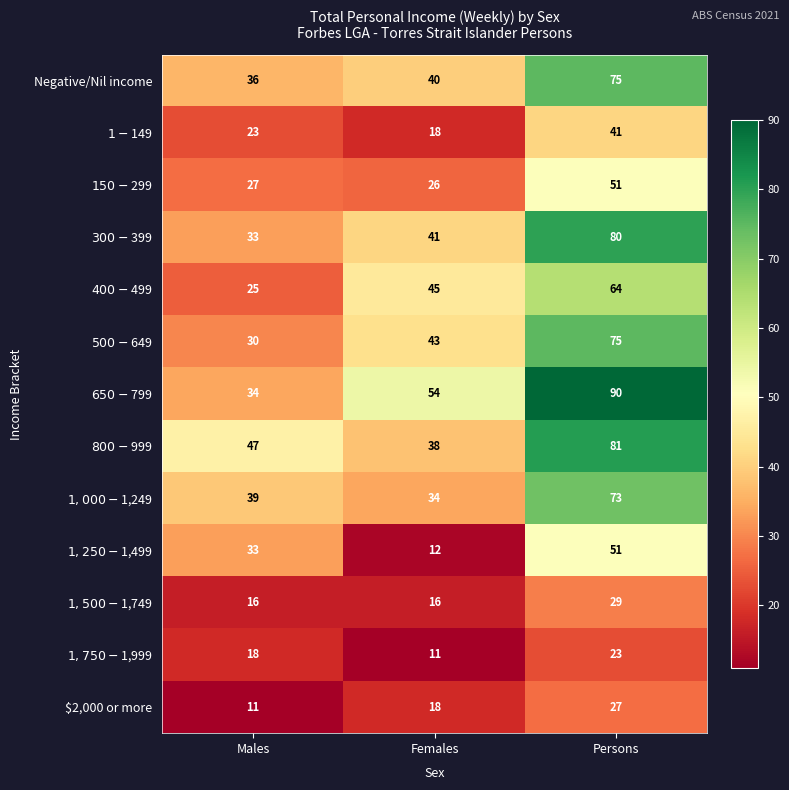

Between Females and Persons, which series saw the biggest shift?

$800-$999